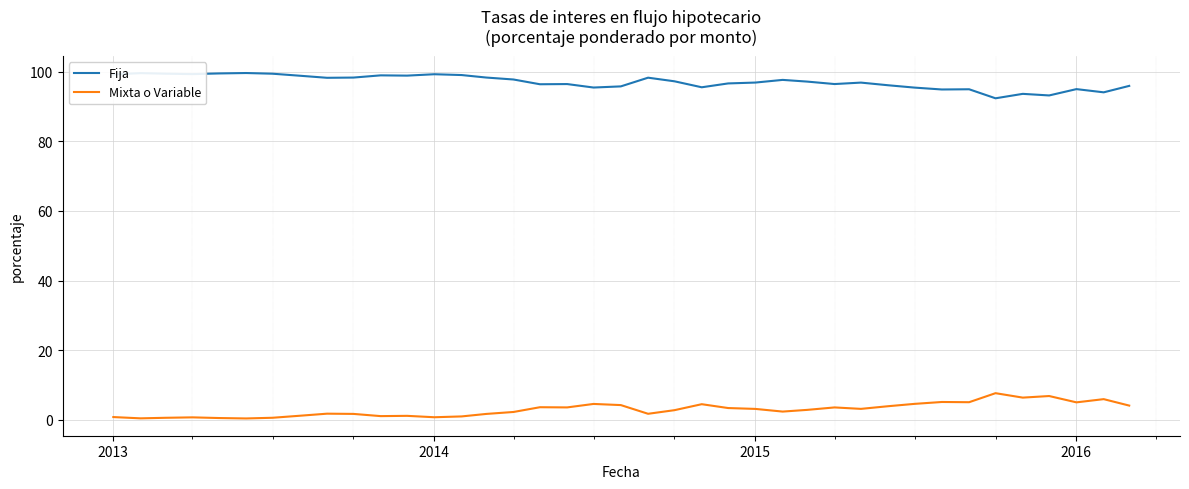

Rank the series by their maximum value, from lowest to highest.

Mixta o Variable, Fija